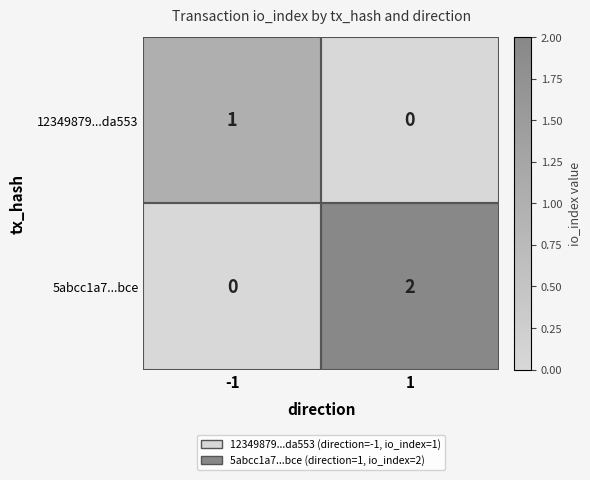

Which series has the largest total across all categories?

5abcc1a7...bce